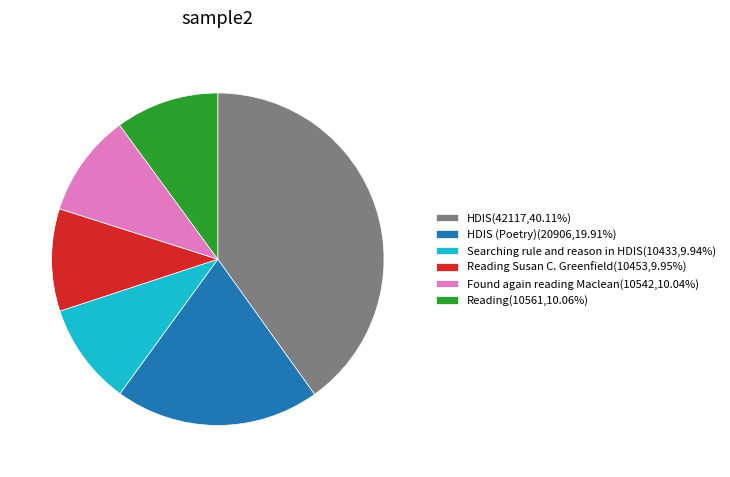

Does HDIS (Poetry)(20906,19.91%) account for over 50% of the chart?

No